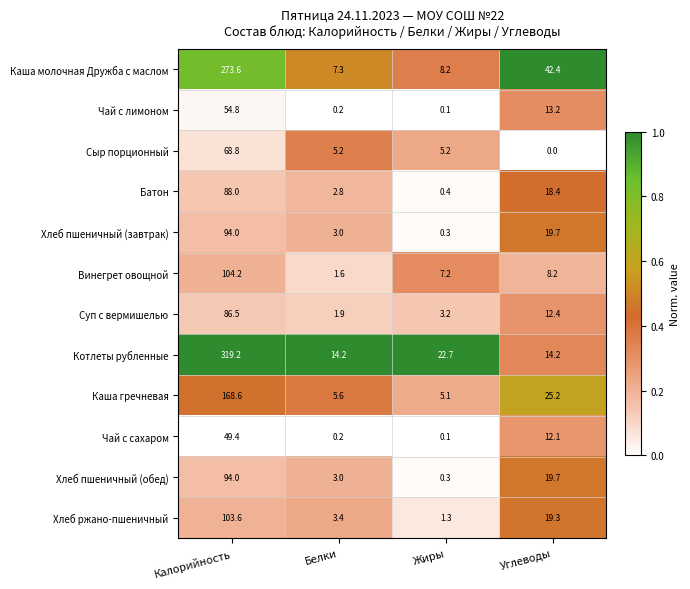

True or false: Сыр порционный has a value of 1.3 at Белки.

False